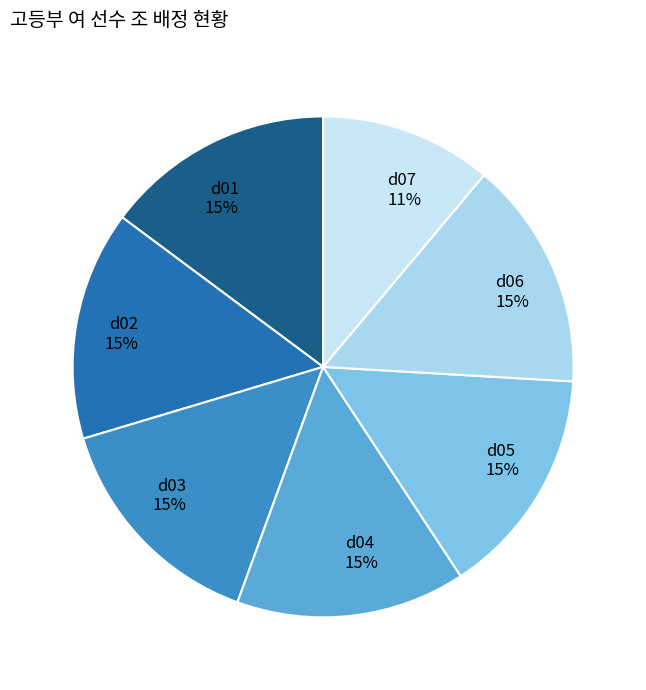

Combined, do d05 and d03 account for over 50%?

No